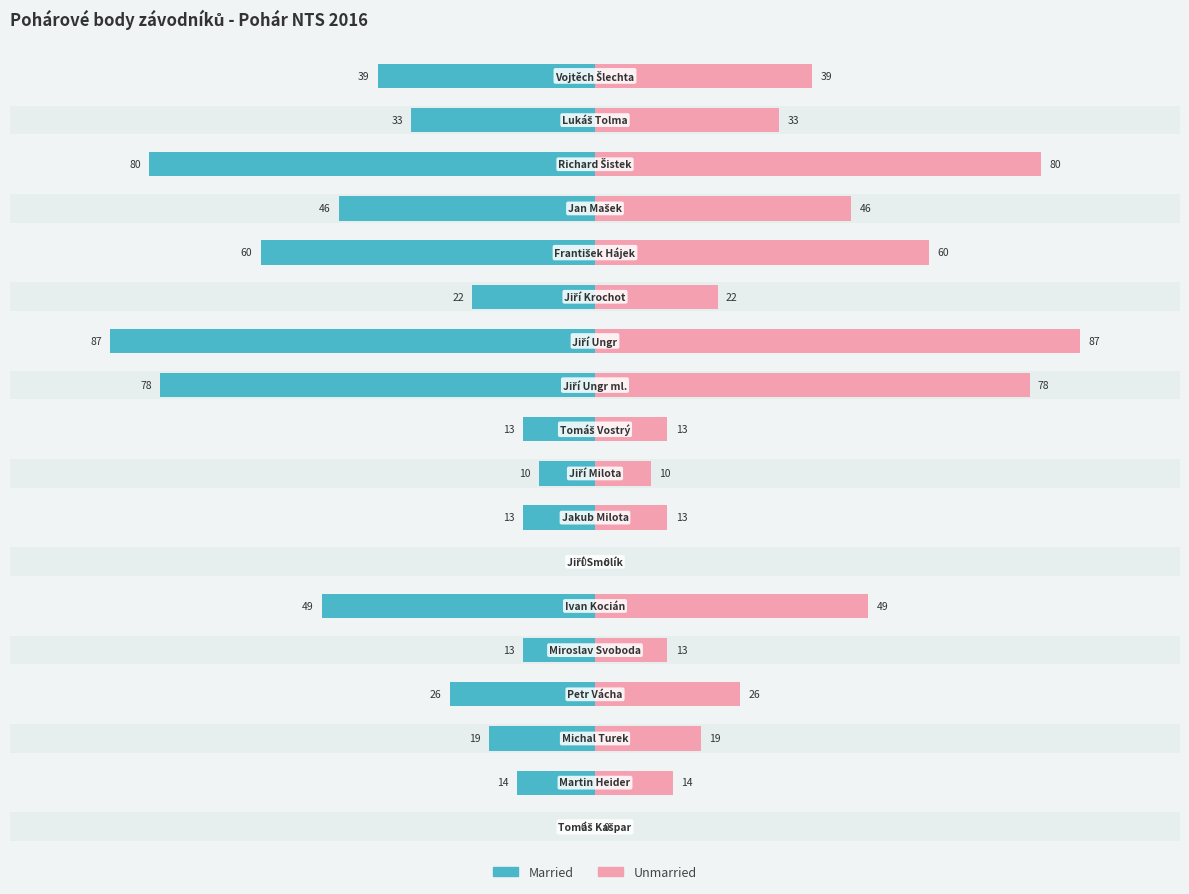

Count the number of categories in the chart.

18